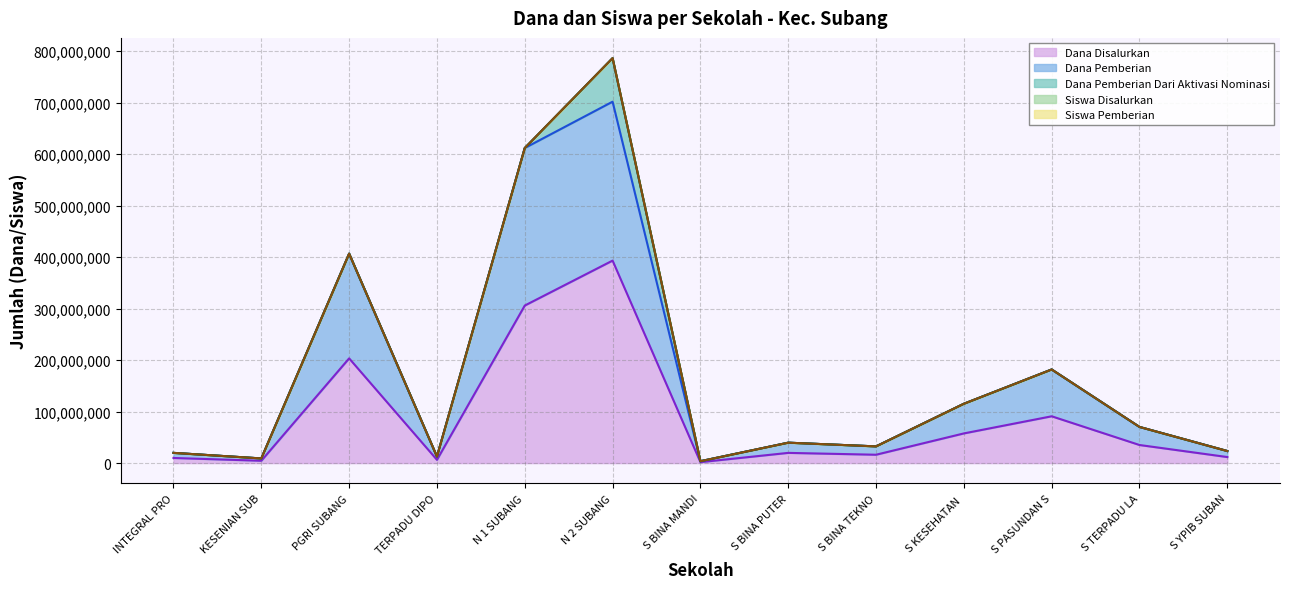

True or false: Siswa Pemberian and Dana Pemberian intersect in this chart.

False